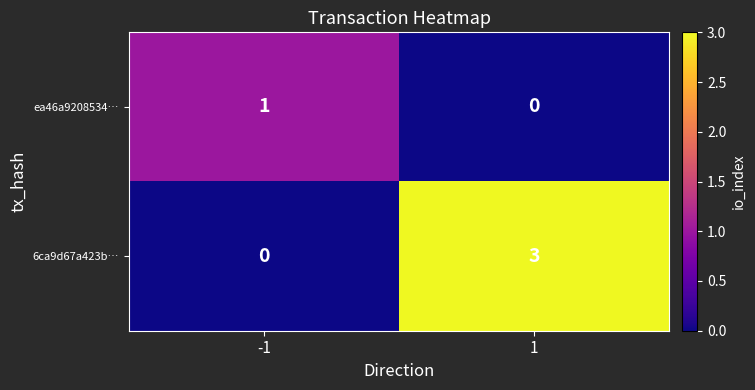

Reading right to left, list all the values displayed in this chart.

ea46a9208534…: 0	1
6ca9d67a423b…: 3	0